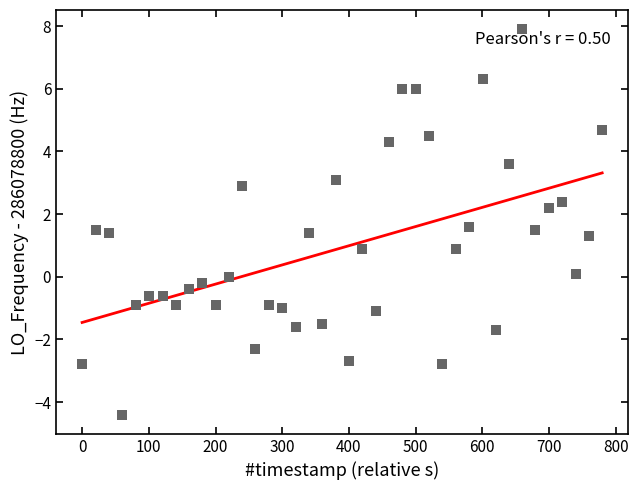

What is the range of X values (max minus min)?

779.7